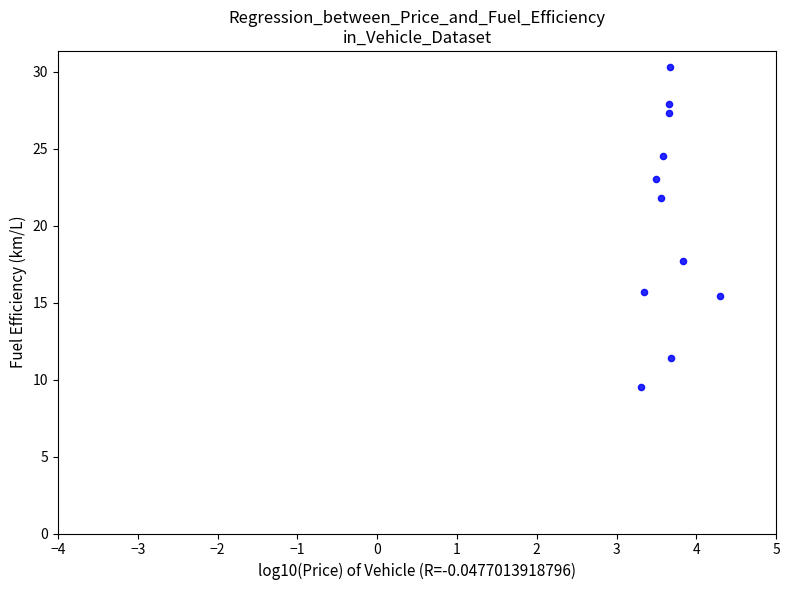

What Y value in the scatter plot is closest to 19?

17.7